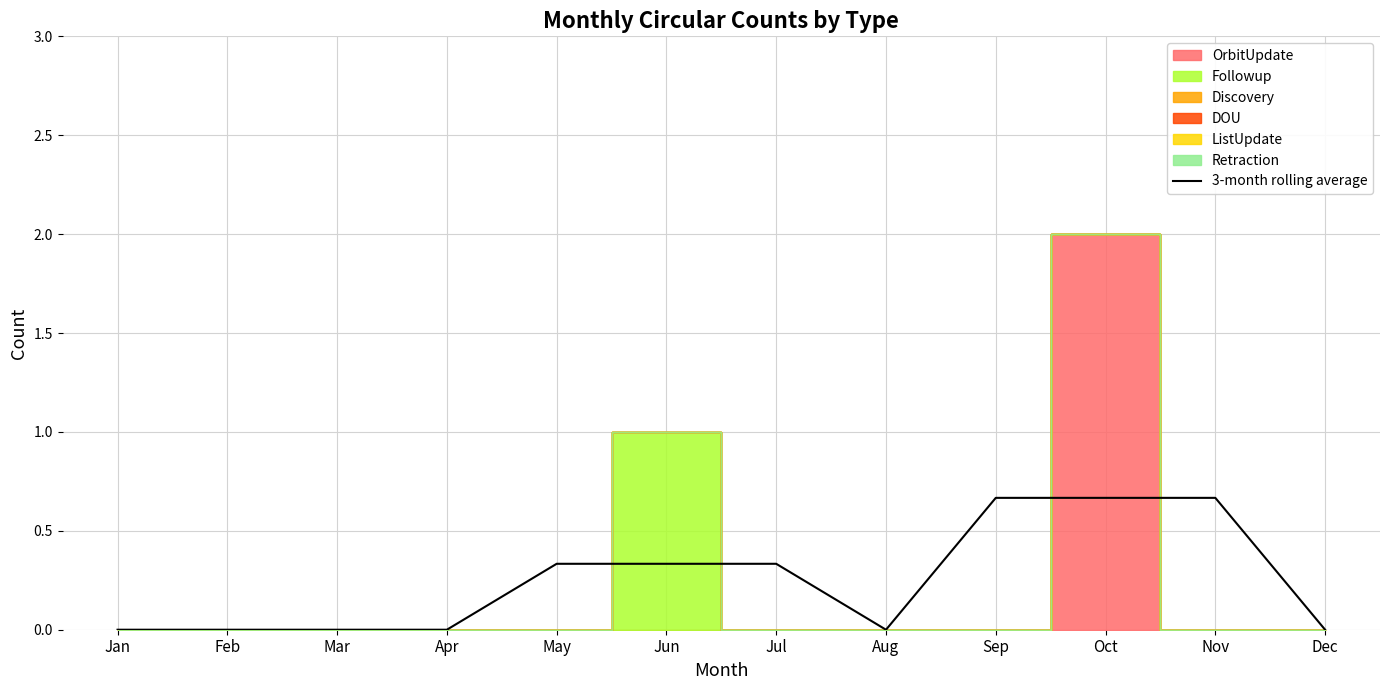

The value at Mar is 0.0. True or false?

True